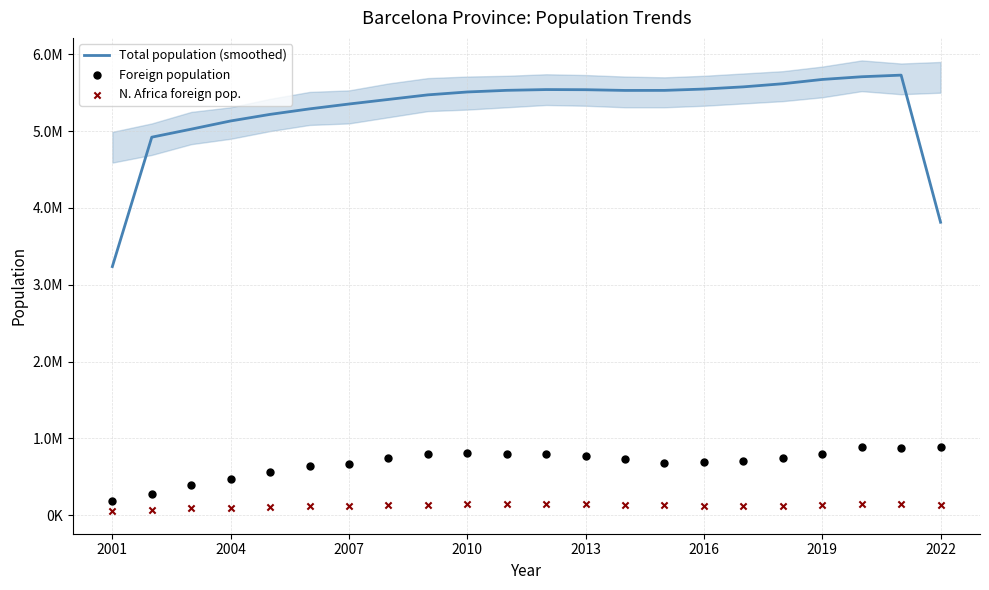

Which series has the widest spread of Y values?

Total population (smoothed)